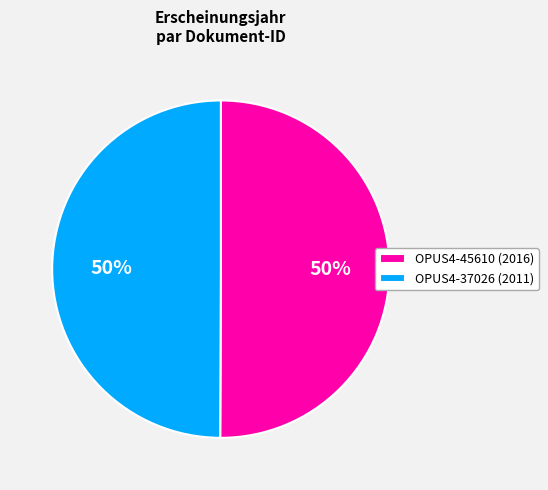

To the nearest percent, what is the combined percentage of OPUS4-45610 and OPUS4-37026?

100%